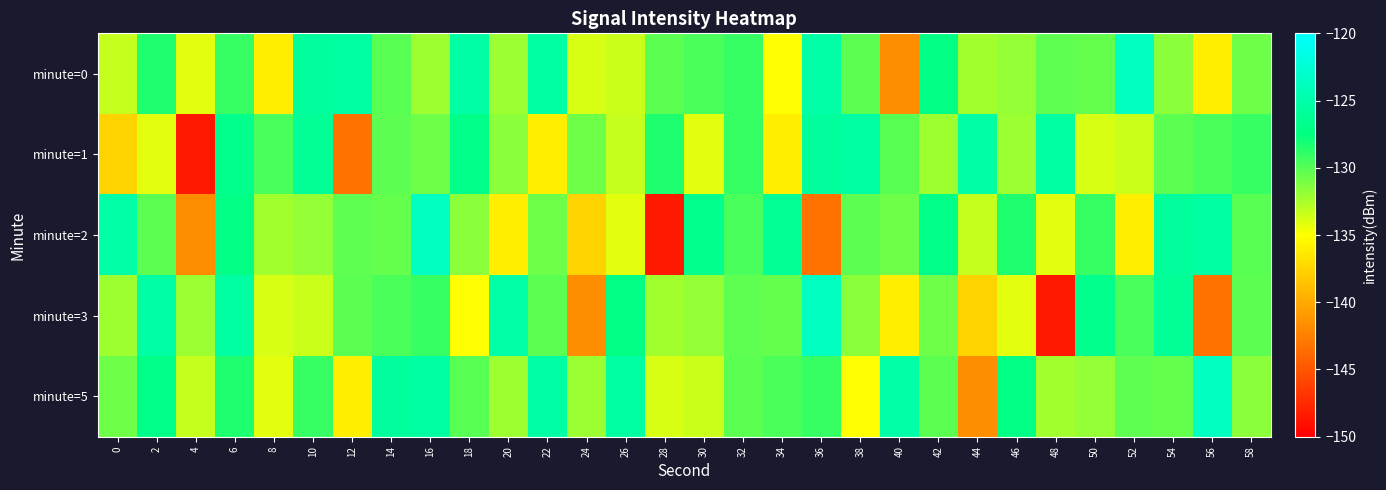

What is the total value across all series at 34?

-657.3